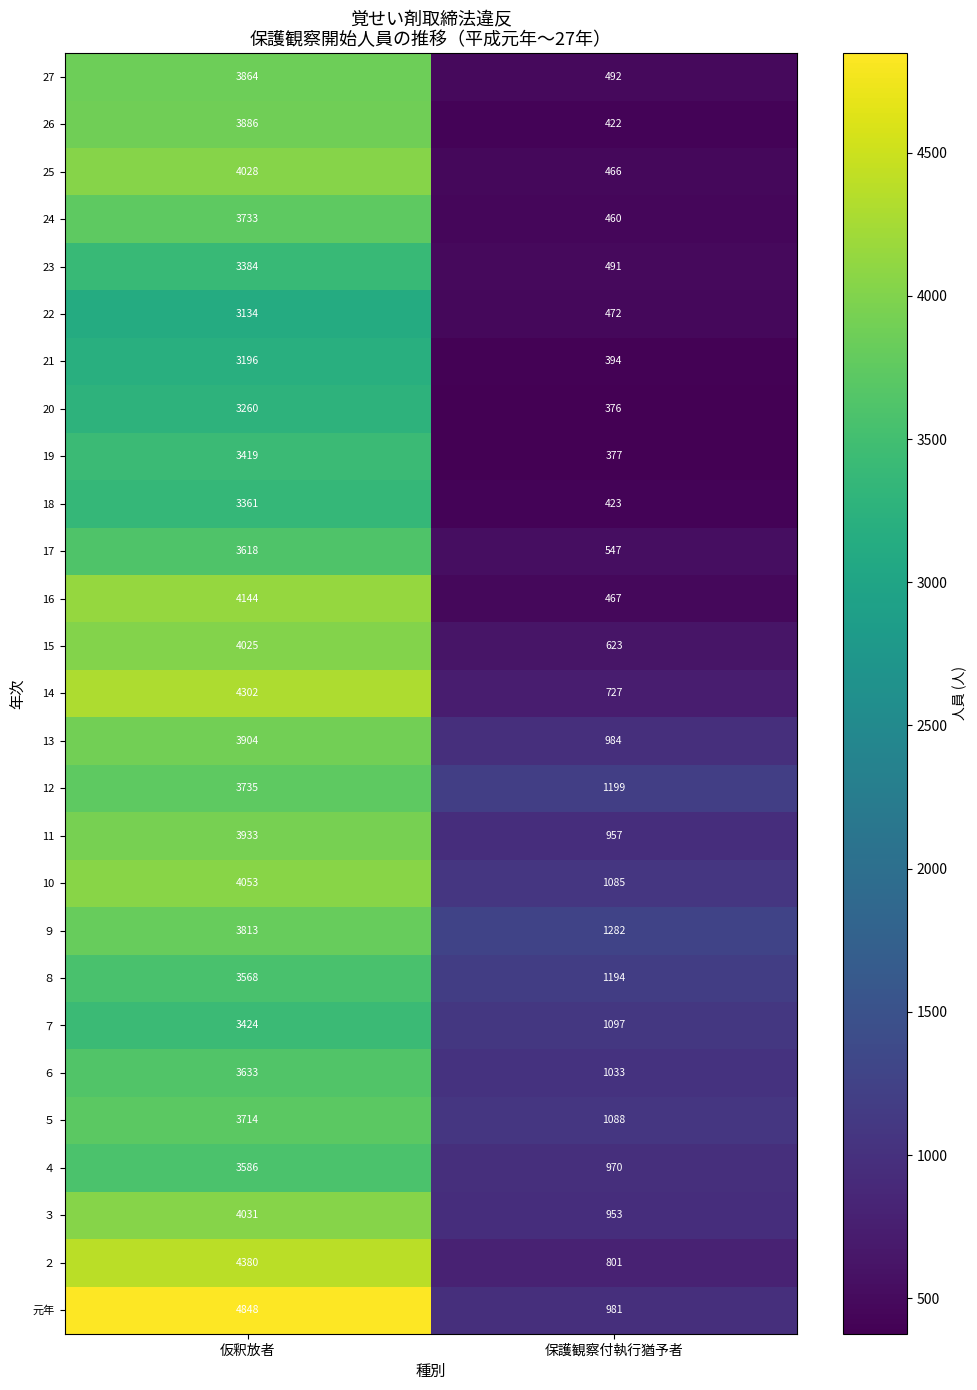

Which series has the largest total across all categories?

元年